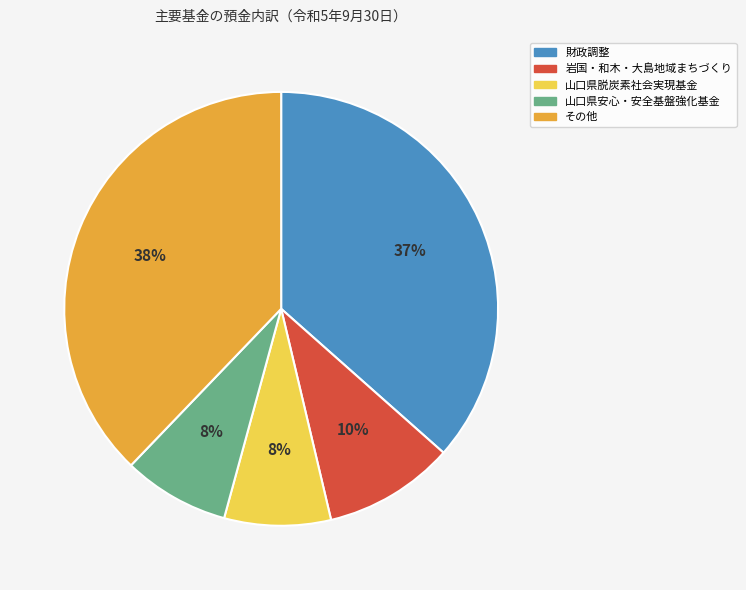

To the nearest percent, what is the average slice percentage?

20%